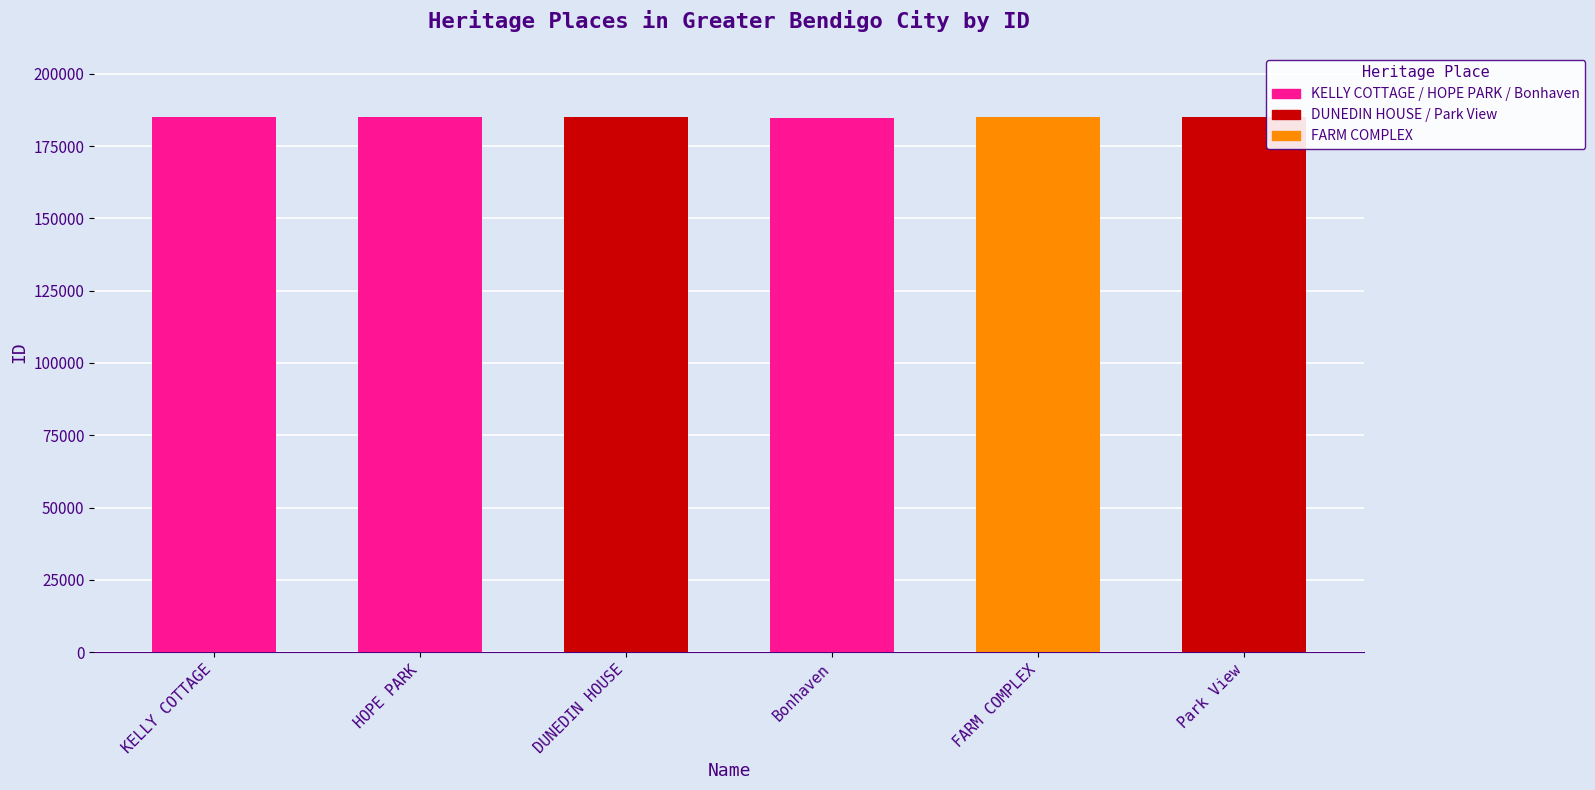

What is the greatest value displayed?

184965